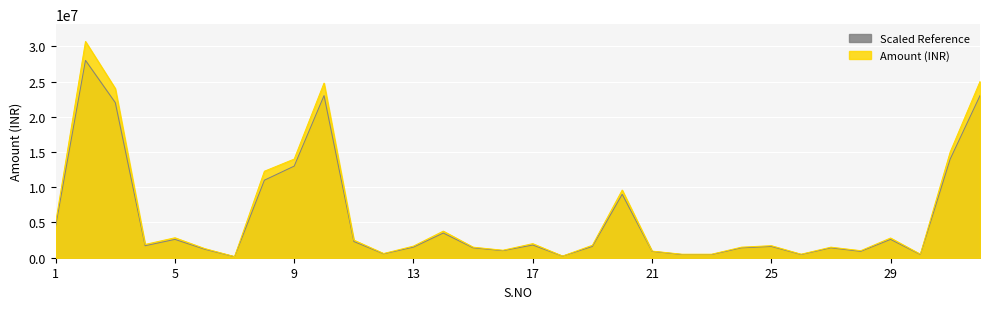

List the series in order of their overall mean, lowest first.

Scaled Reference, Amount (INR)